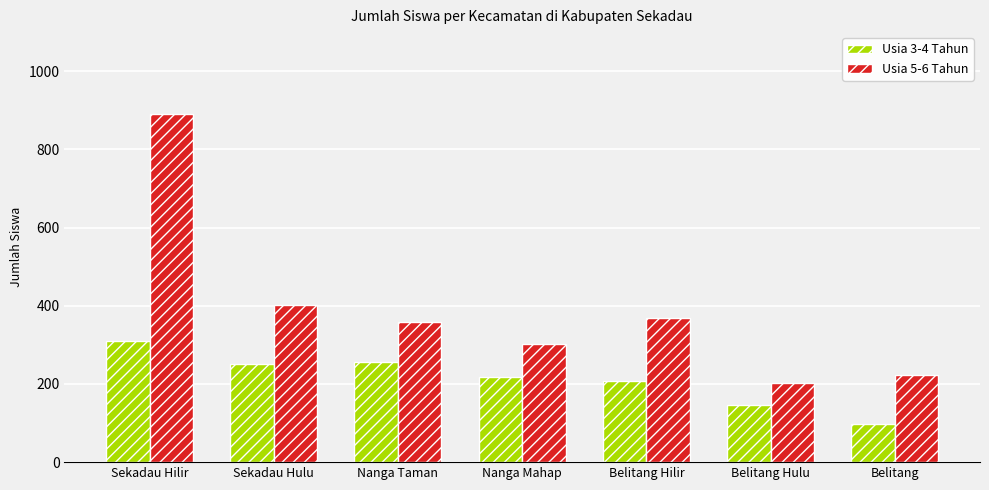

What is the label of the 4th bar from the right?

Nanga Mahap